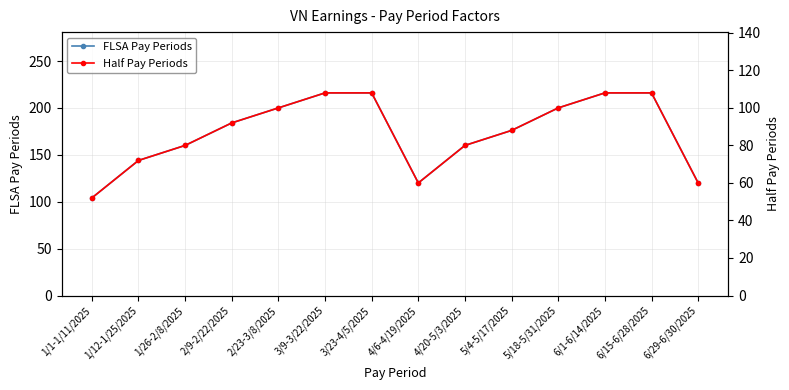

True or false: Half Pay Periods and FLSA Pay Periods cross at least once.

False